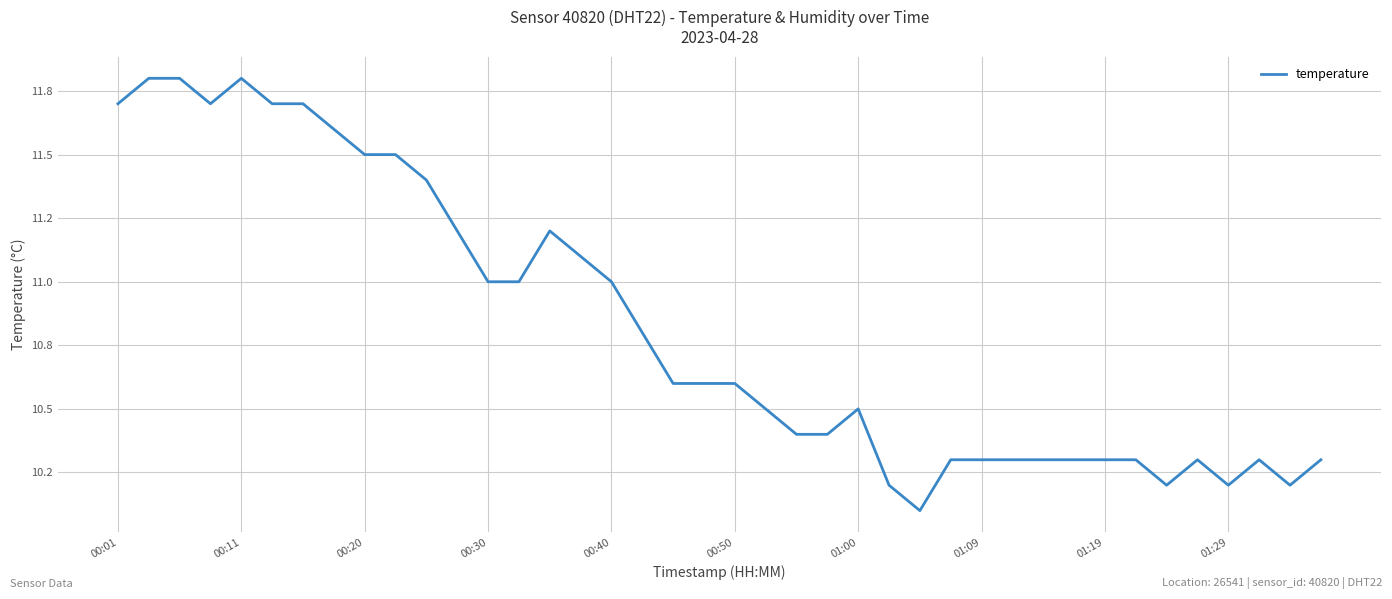

Does the chart display data point markers on the line(s)?

No